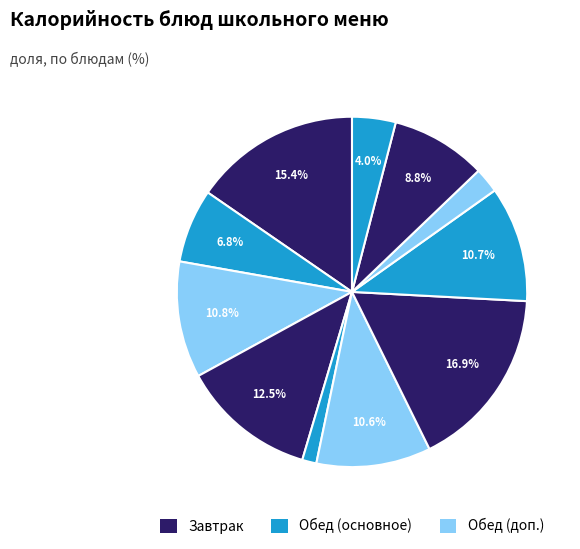

Rank the categories by value from highest to lowest.

Рыба тушеная, Омлет натуральный, Йогурт 2,5%, Бутерброд с сыром, Пюре картофельное, Борщ с капустой, Батон обогащенный, Кофейный напиток с молоком, Хлеб ржано-пшеничный, Сок персиковый, Огурец свежий